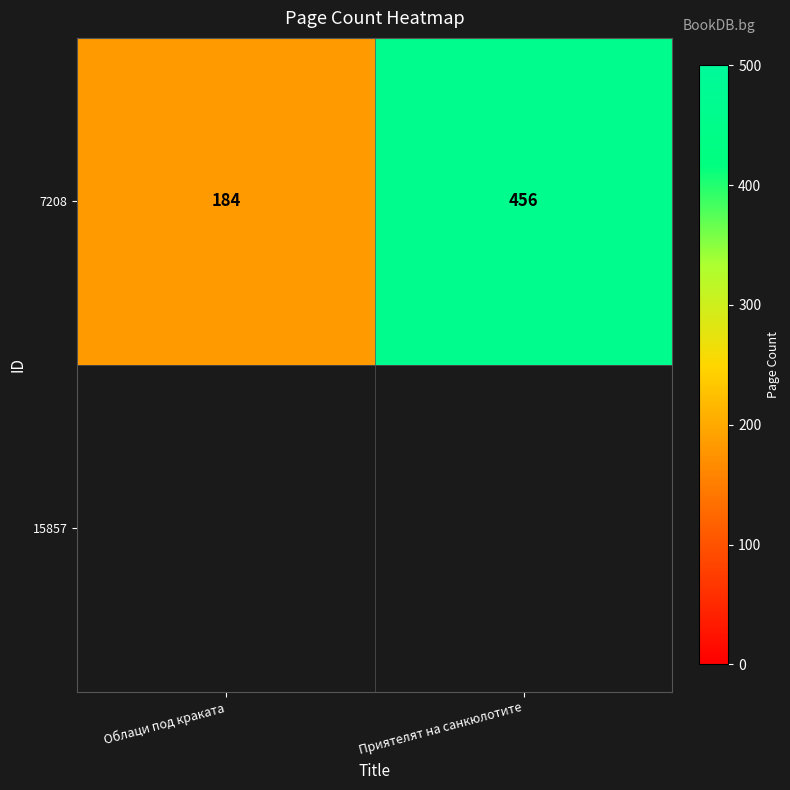

True or false: the data shows 240 at Облаци под краката.

False